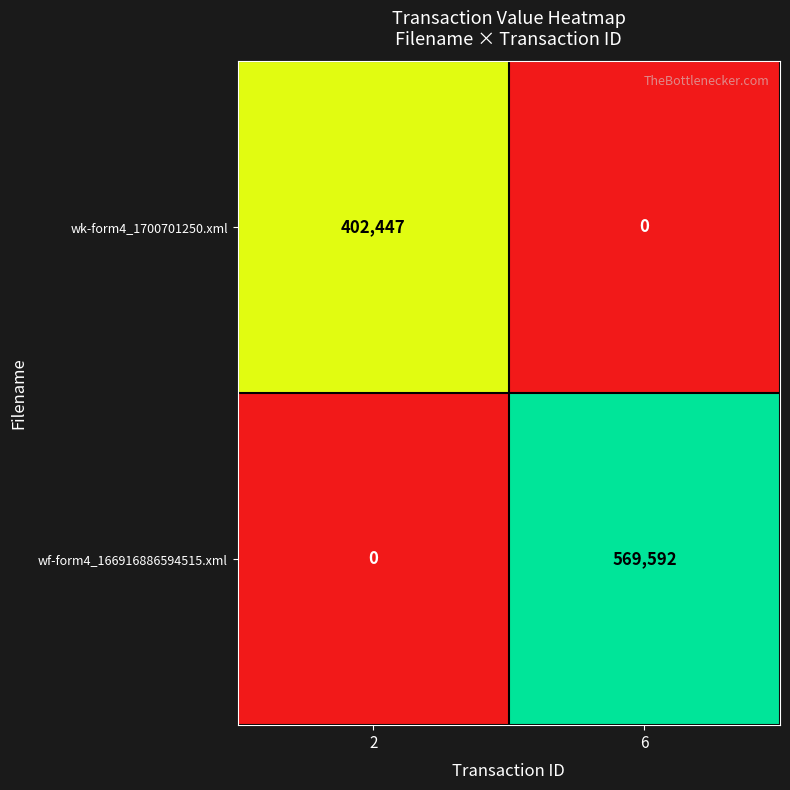

What is the average value of the wk-form4_1700701250.xml series?

201224